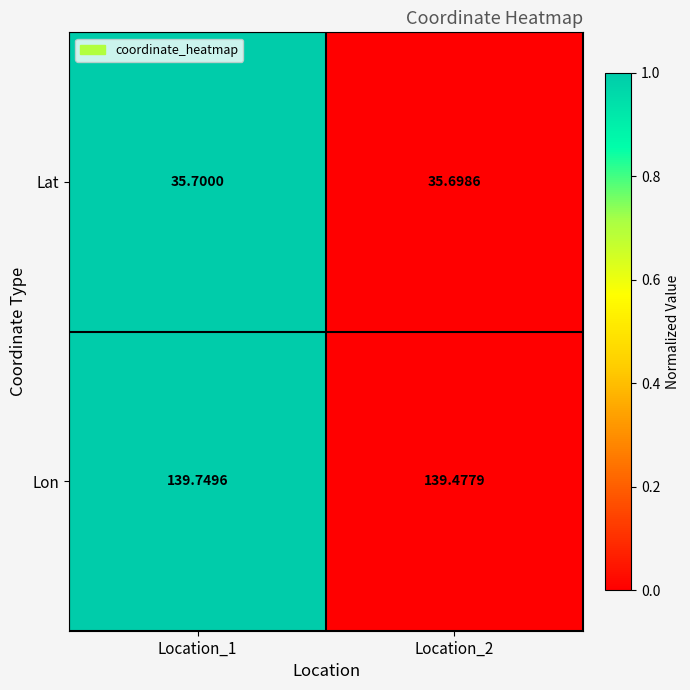

Which series has the largest total across all categories?

Lon